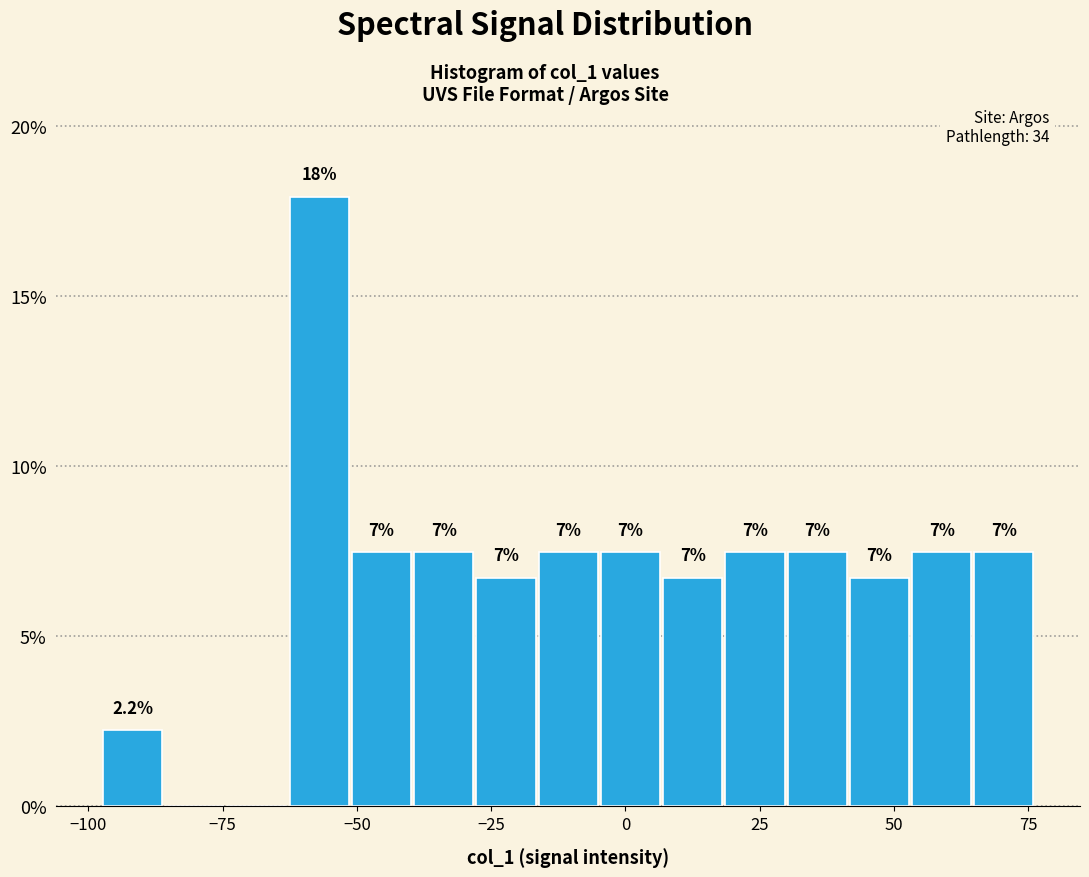

Read against the x-axis, roughly where is the centre of the tallest bar?

-55